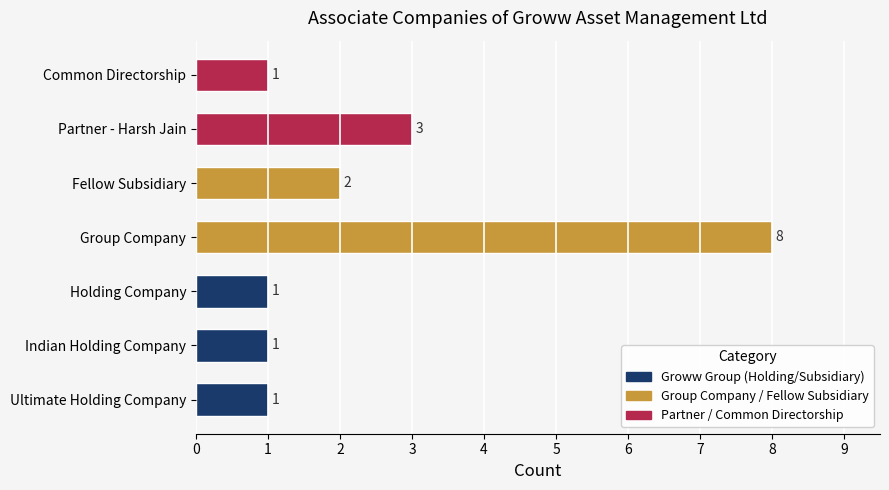

What is the sum of the values at Partner - Harsh Jain and Ultimate Holding Company?

4